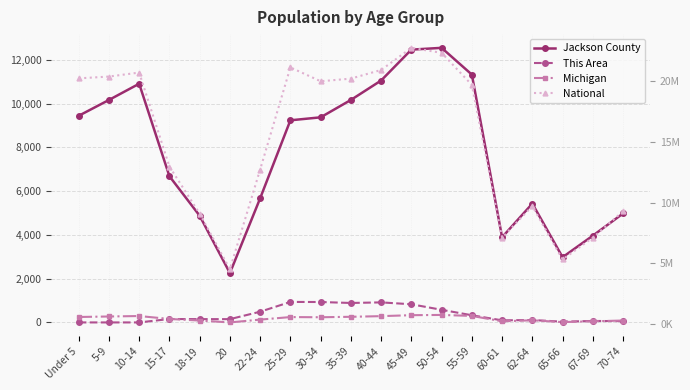

Reading left to right, transcribe all the data shown in this chart.

Jackson County: Under 5=9442	5-9=10165	10-14=10907	15-17=6681	18-19=4875	20=2256	22-24=5672	25-29=9236	30-34=9372	35-39=10166	40-44=11054	45-49=12465	50-54=12547	55-59=11325	60-61=3892	62-64=5429	65-66=2979	67-69=3964	70-74=4979
This Area: Under 5=0	5-9=0	10-14=0	15-17=156	18-19=152	20=150	22-24=490	25-29=937	30-34=933	35-39=889	40-44=916	45-49=830	50-54=577	55-59=328	60-61=95	62-64=110	65-66=34	67-69=68	70-74=58
Michigan: Under 5=596286	5-9=637784	10-14=675216	15-17=434782	18-19=304817	20=149350	22-24=381238	25-29=589583	30-34=574566	35-39=612493	40-44=665481	45-49=744581	50-54=765452	55-59=683186	60-61=243067	62-64=325744	65-66=177313	67-69=241312	70-74=306084
National: Under 5=20201362	5-9=20348657	10-14=20677194	15-17=12954254	18-19=9086089	20=4519129	22-24=12712576	25-29=21101849	30-34=19962099	35-39=20179642	40-44=20890964	45-49=22708591	50-54=22298125	55-59=19664805	60-61=7113727	62-64=9704197	65-66=5319902	67-69=7115361	70-74=9278166